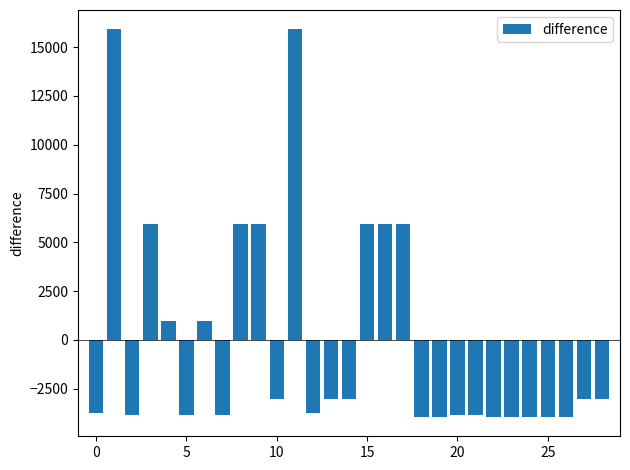

What is the greatest value displayed?

15908.8